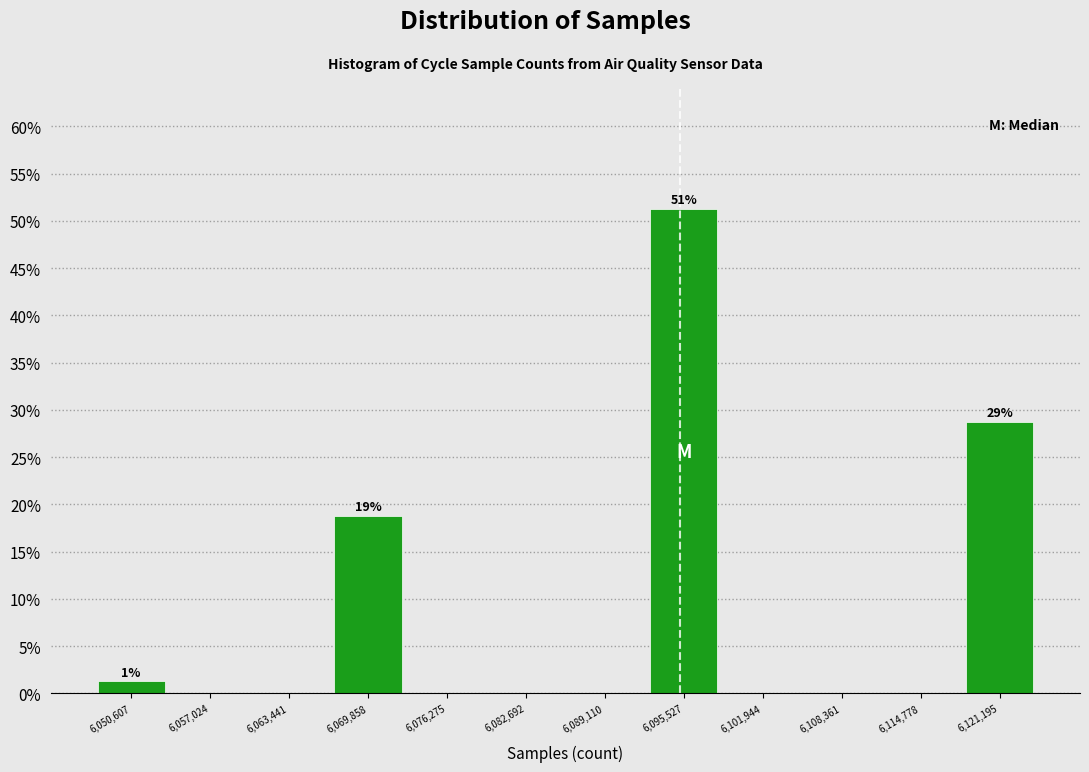

Which range on the x-axis has the tallest bar?

6092000 to 6099000